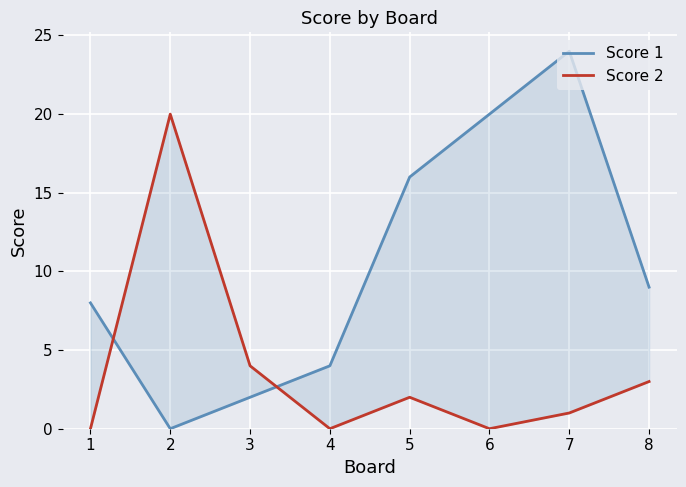

True or false: Score 2 and Score 1 intersect in this chart.

True